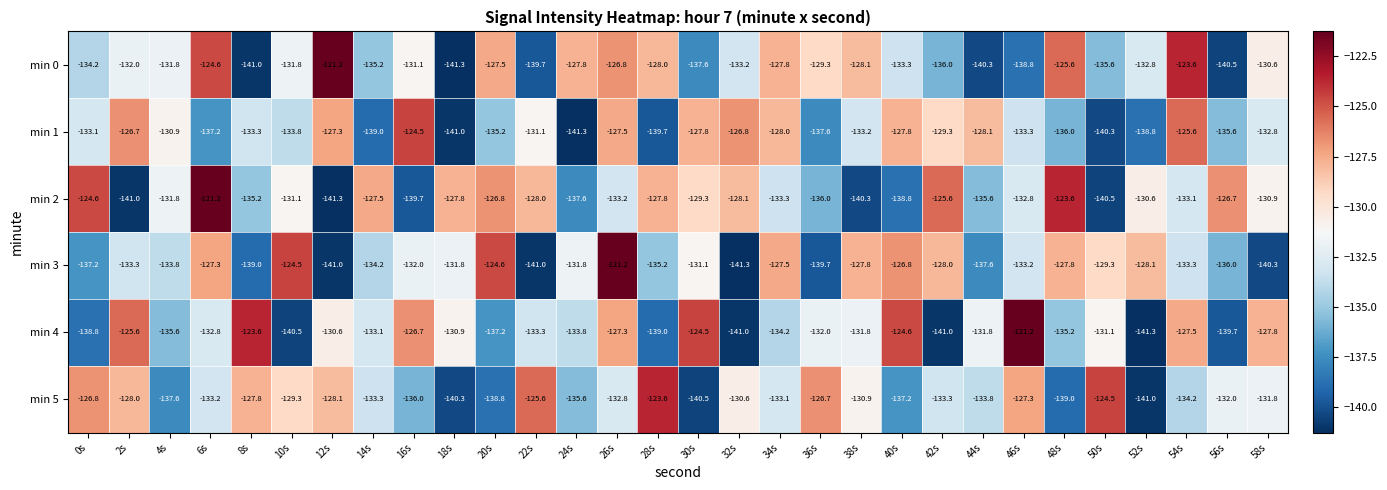

Where does the min 4 series first go above -132?

2s